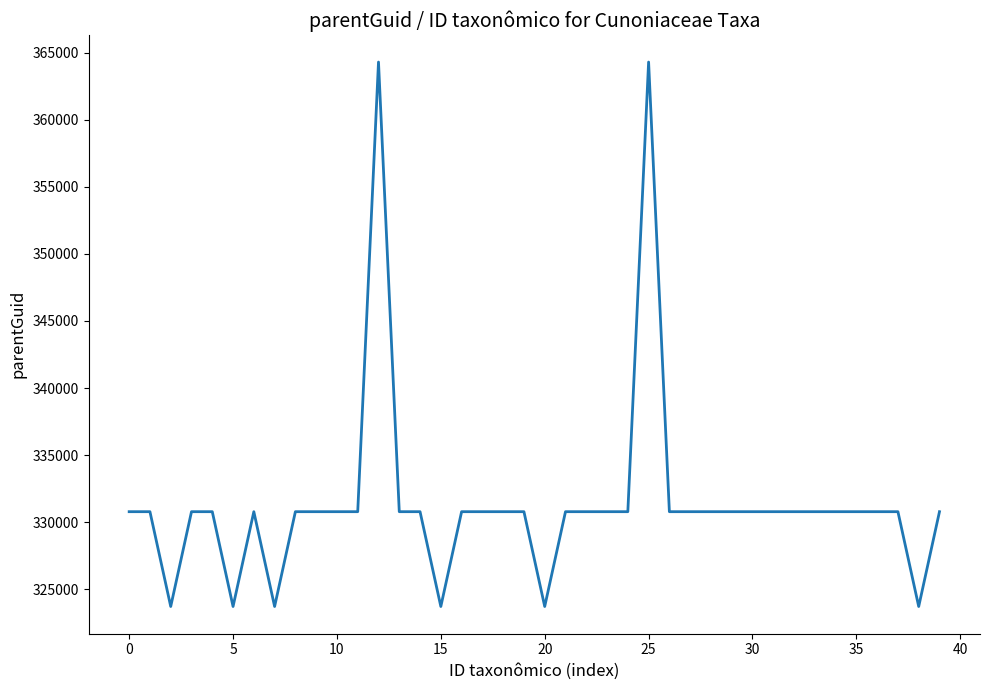

What is the smallest value displayed?

323713